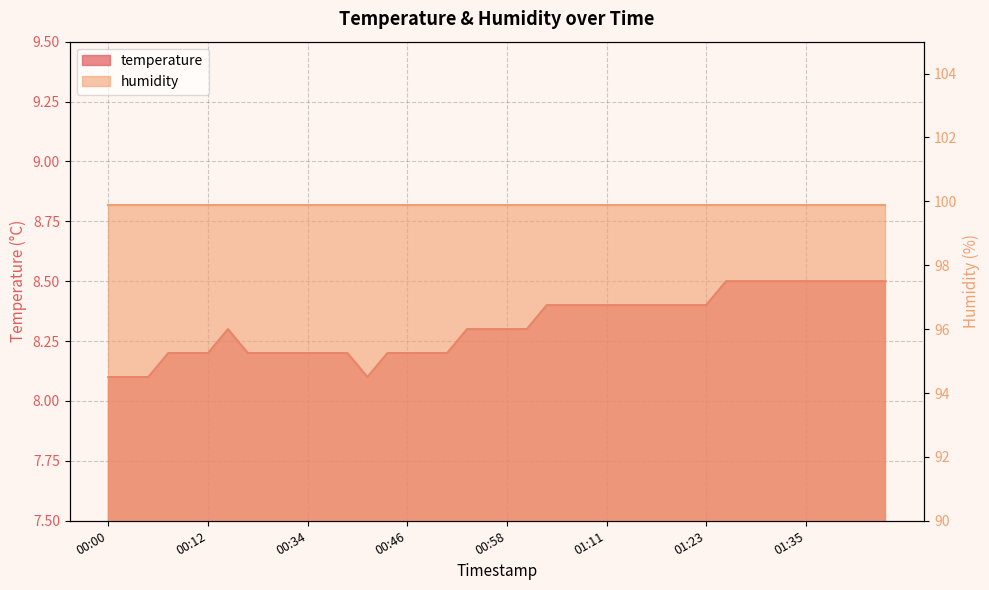

Which category has the highest value across all series?

01:25